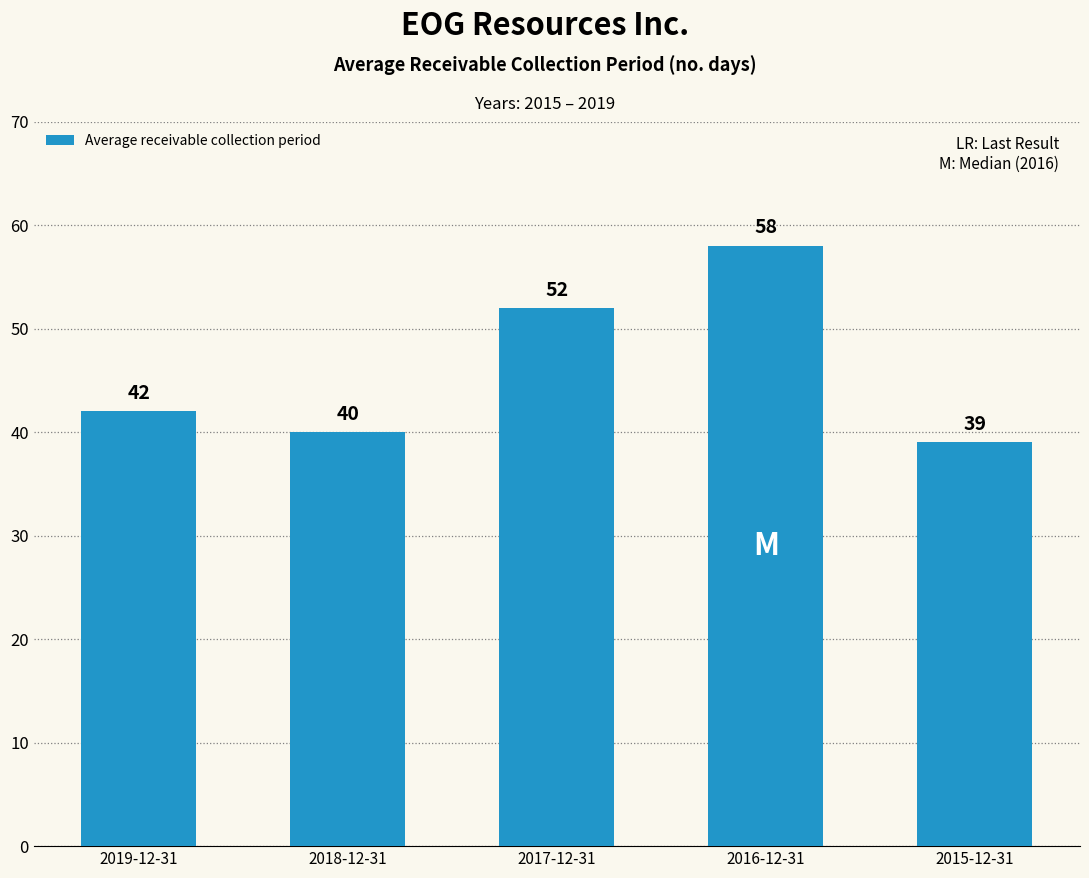

At which category does the chart reach its minimum across all series?

2015-12-31